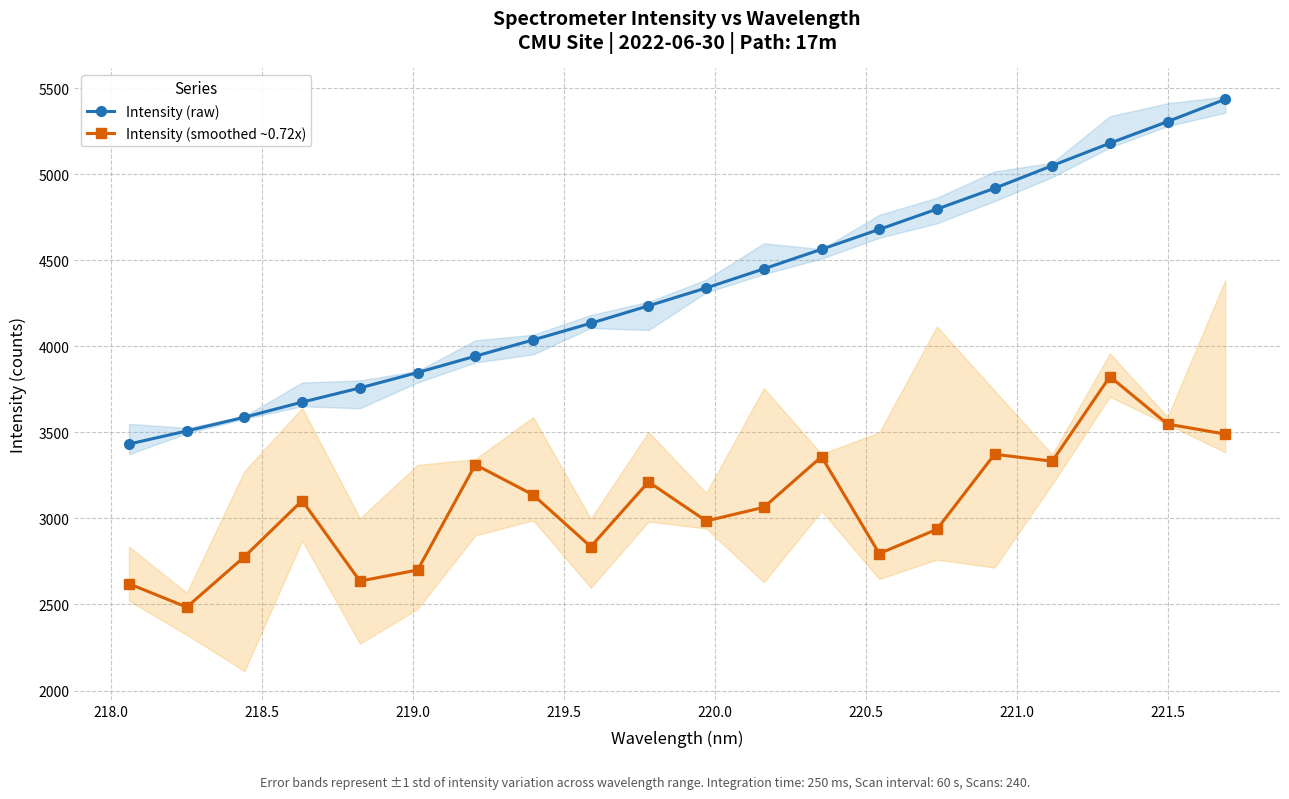

Rank the series by their maximum value, from highest to lowest.

Intensity (raw), Intensity (smoothed ~0.72x)